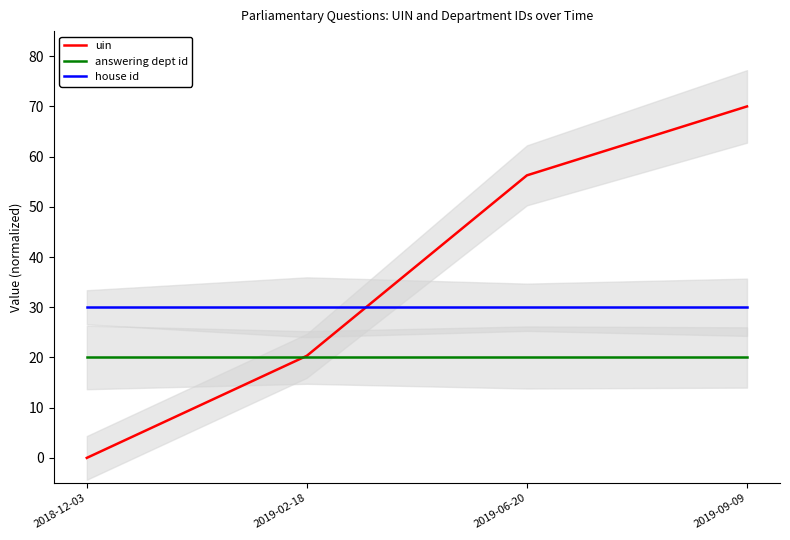

How many data points in uin are above 56?

2